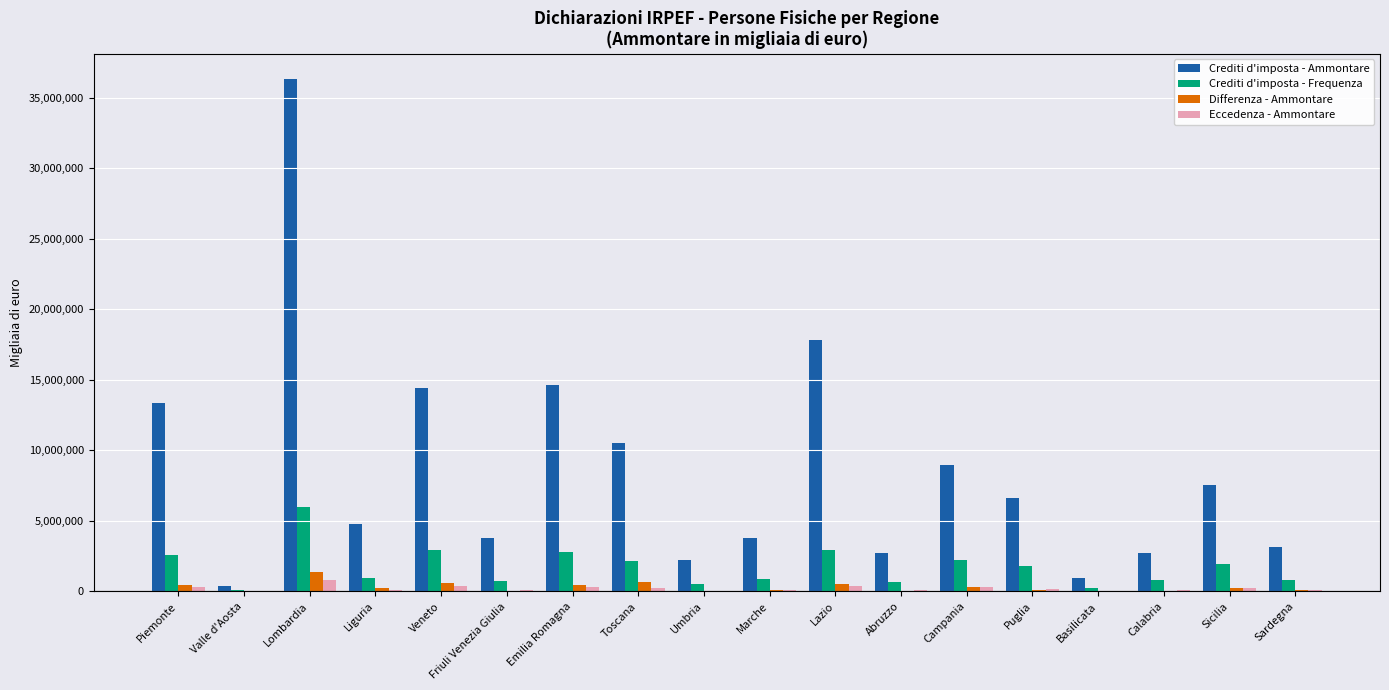

Between Valle d'Aosta and Toscana, which series saw the biggest shift?

Crediti d'imposta - Ammontare